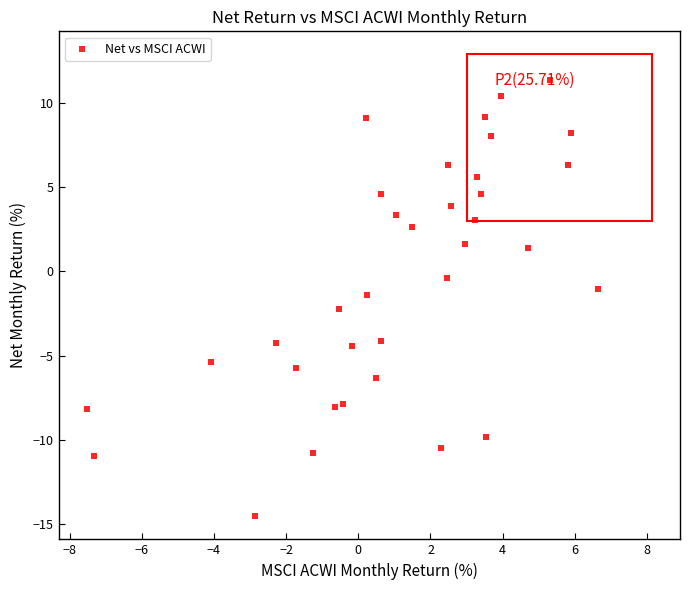

What is the range of Y values (max minus min)?

25.9